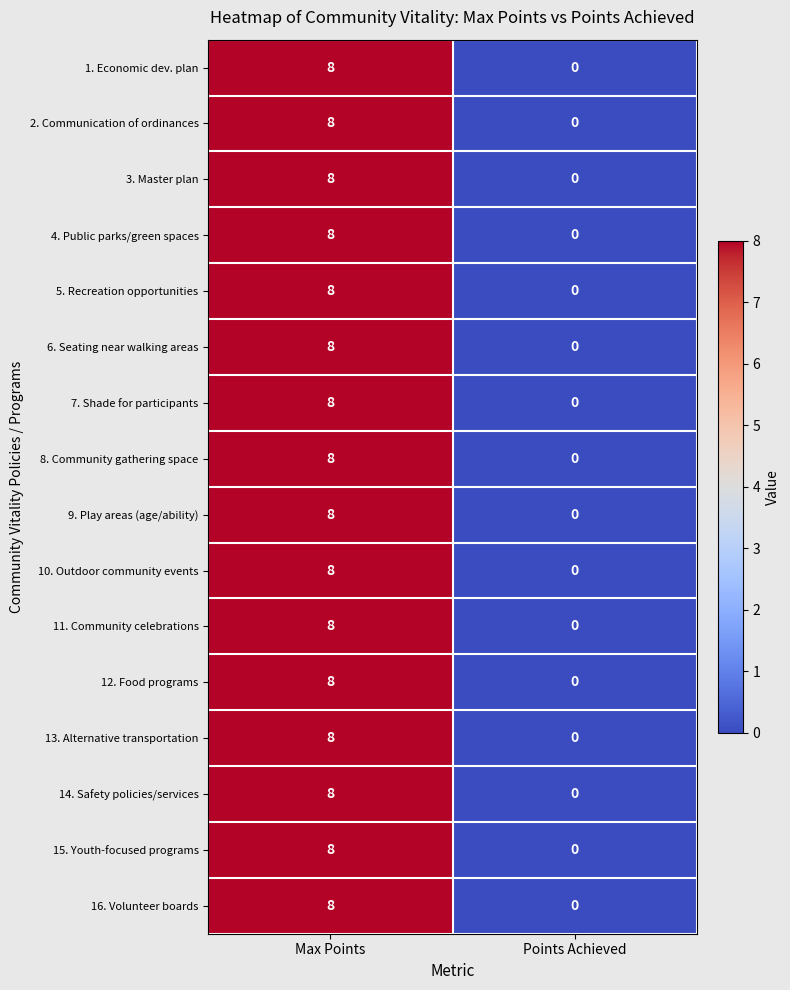

What is the maximum value for 15. Youth-focused programs?

8